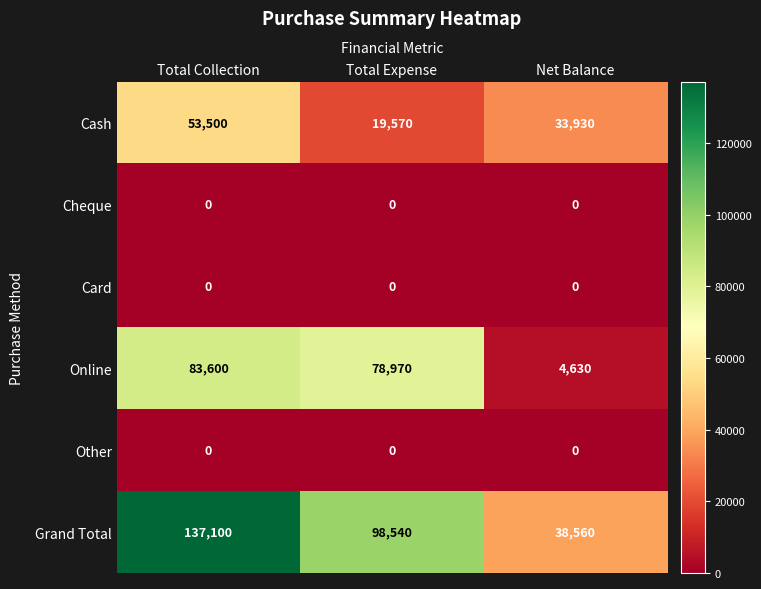

Which category has the lowest value in the Grand Total series?

Net Balance